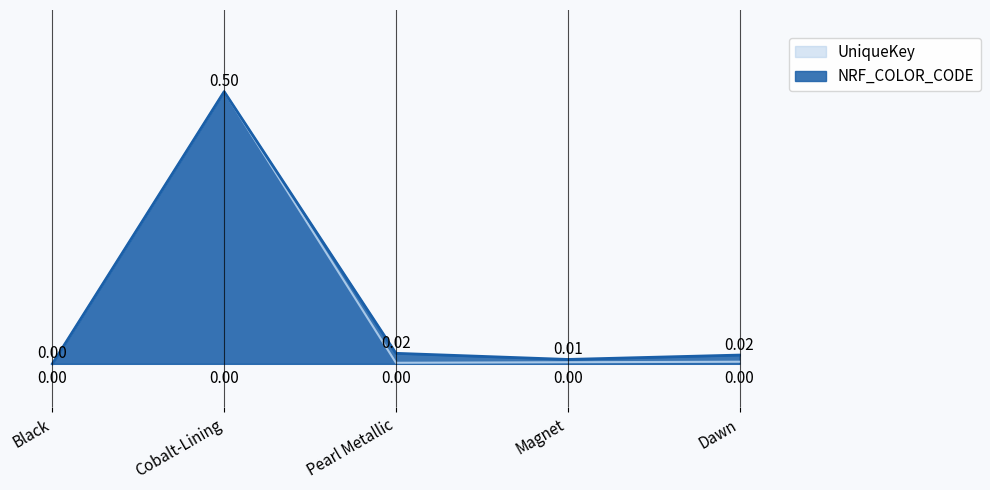

True or false: NRF_COLOR_CODE and UniqueKey intersect in this chart.

False